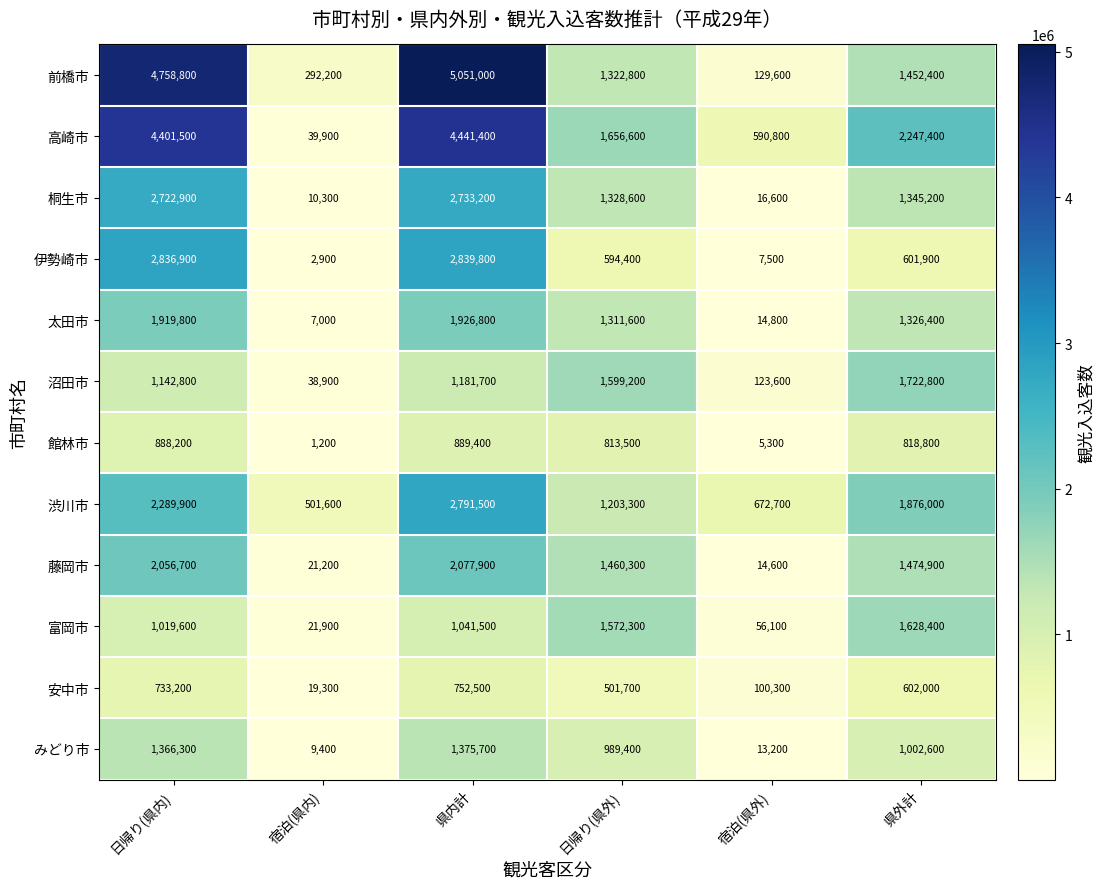

Rank the series by their maximum value, from highest to lowest.

前橋市, 高崎市, 伊勢崎市, 渋川市, 桐生市, 藤岡市, 太田市, 沼田市, 富岡市, みどり市, 館林市, 安中市